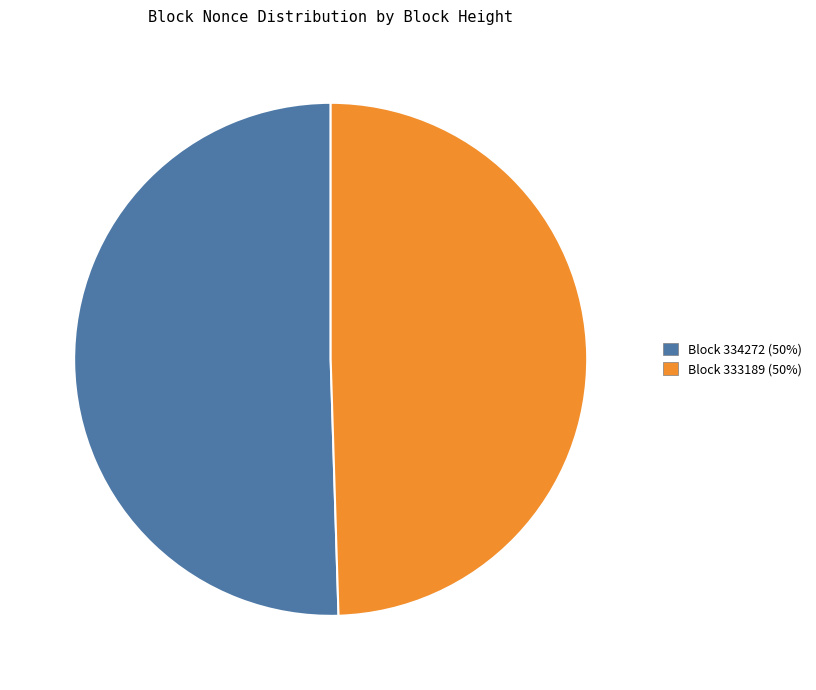

Which slice is the largest?

Block 334272 (50%)